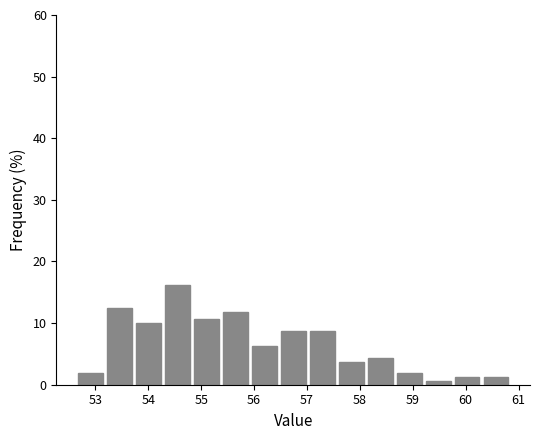

How tall is the bar that spans 57.0 to 57.6 on the x-axis? Neither the bar edges nor the heights are printed on the chart, so give them approximately, as read against the axes.

9